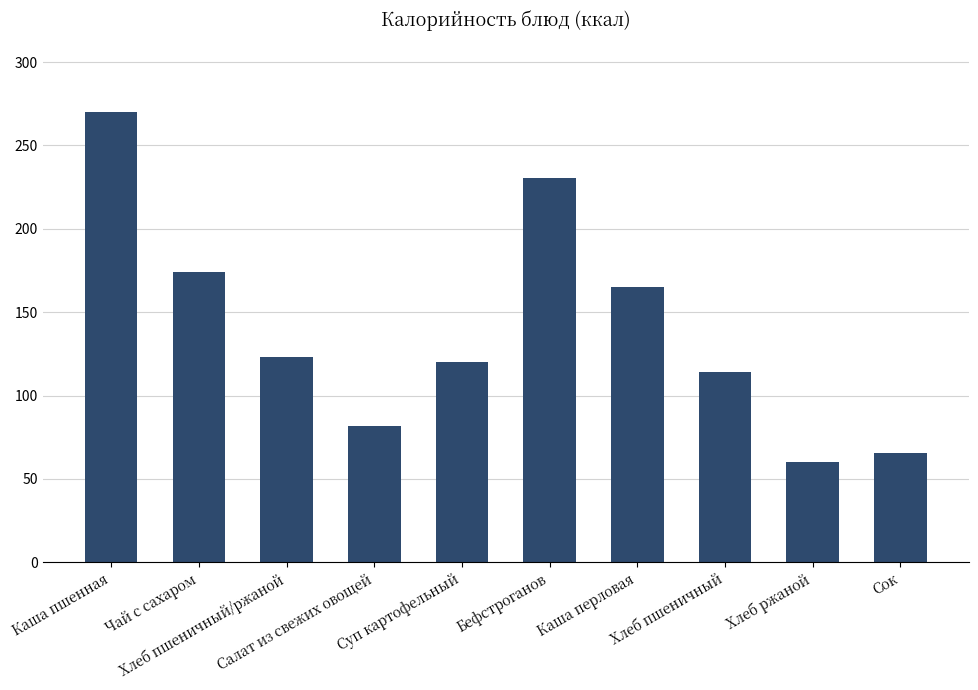

List the labels in order of value, smallest first.

Хлеб ржаной, Сок, Салат из свежих овощей, Хлеб пшеничный, Суп картофельный, Хлеб пшеничный/ржаной, Каша перловая, Чай с сахаром, Бефстроганов, Каша пшенная